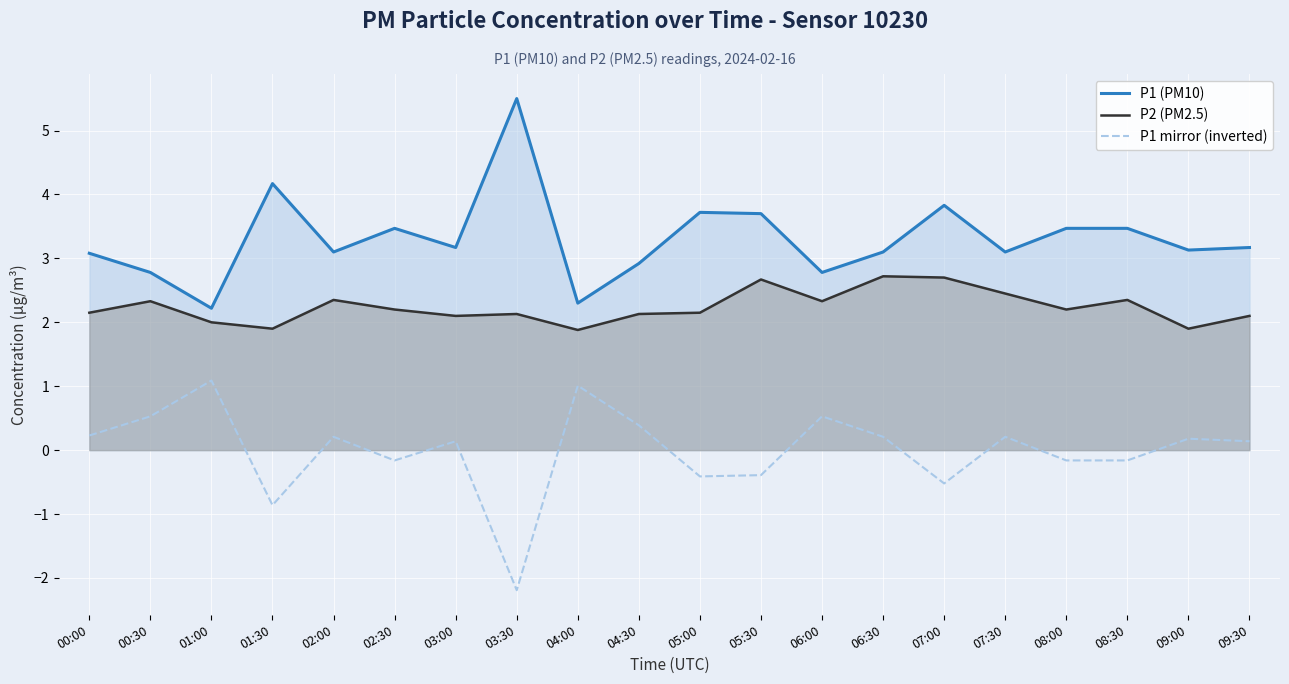

How many interior local valleys does the P1 mirror (inverted) series have?

5